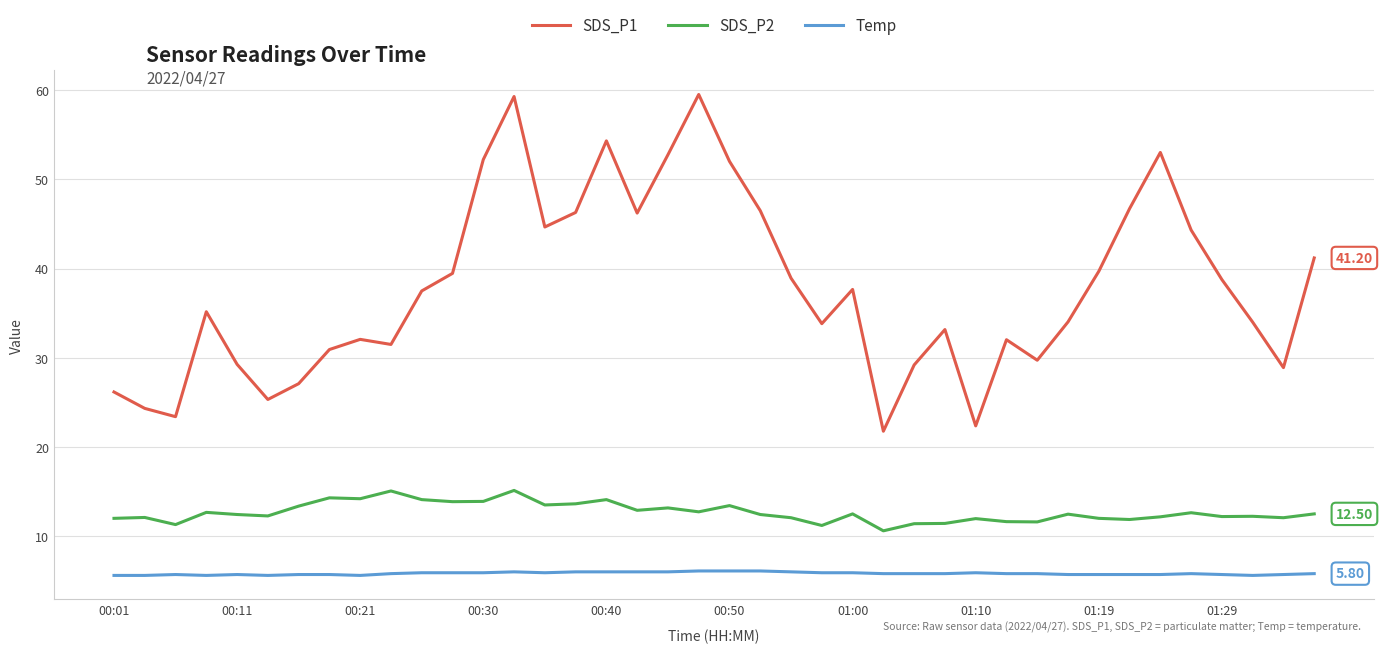

What is the difference between the maximum and minimum values in the SDS_P2 series?

4.5